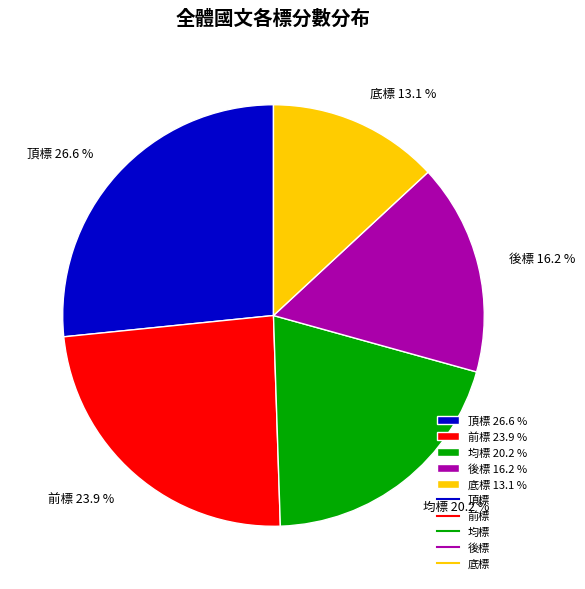

Count the number of slices in the pie.

5